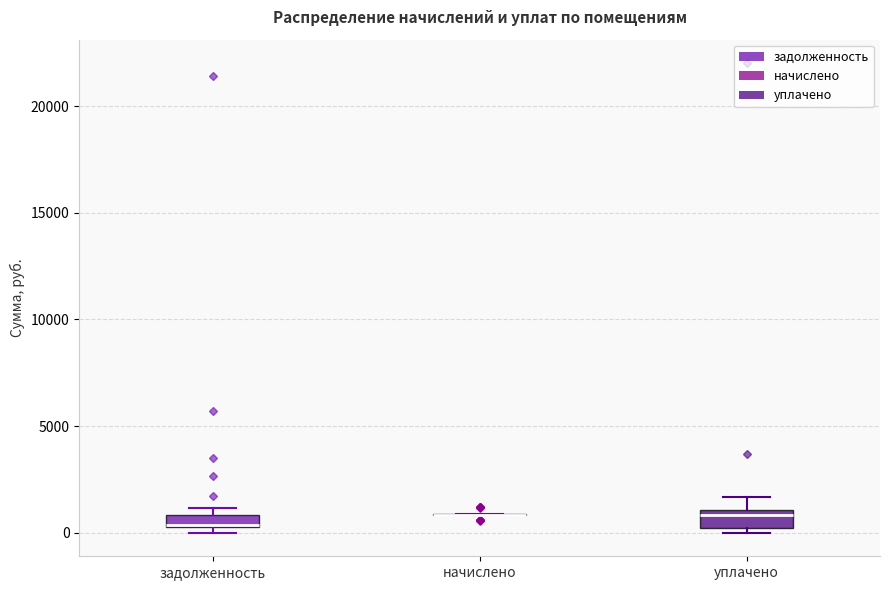

Where does the upper whisker of the box for уплачено end on the y-axis? The values are not printed on the chart, so give them approximately, as read against the axis.

1500